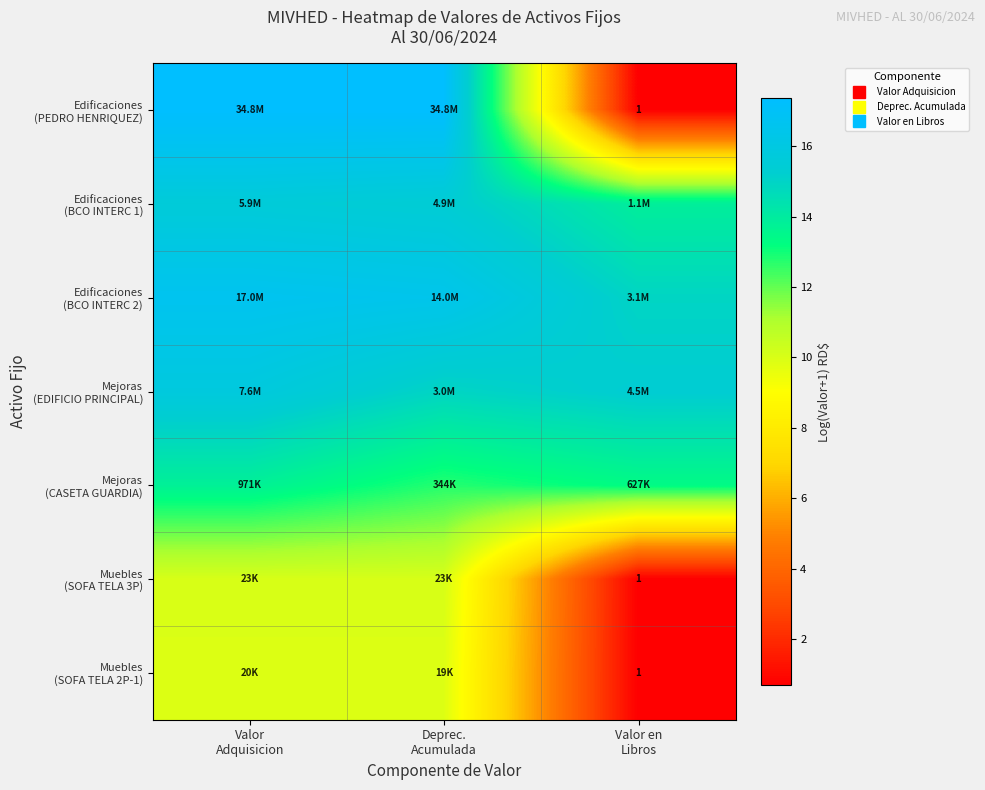

Is it true that Edificaciones (BCO INTERC 2) equals 23.6 at Valor Adquisicion?

False